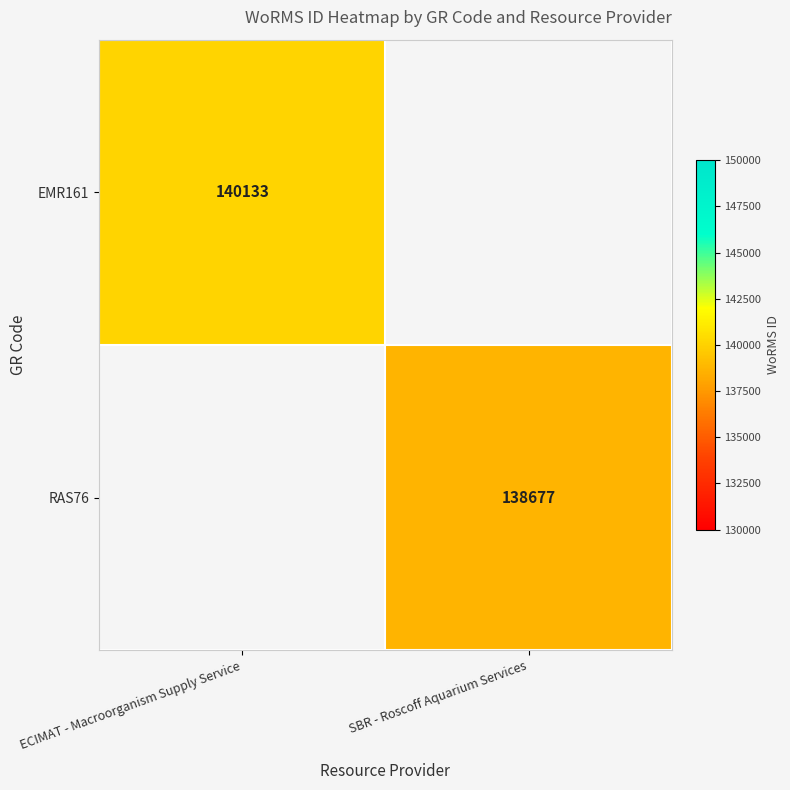

Is the value of EMR161 at ECIMAT - Macroorganism Supply Service greater than the value of RAS76 at SBR - Roscoff Aquarium Services?

Yes